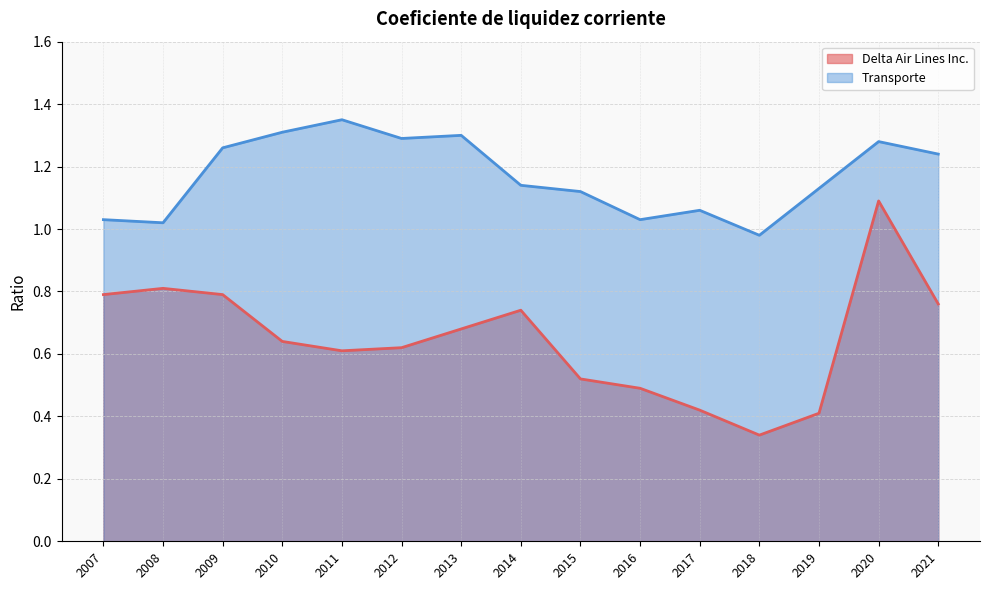

What value does the Transporte series have at 2012?

1.3